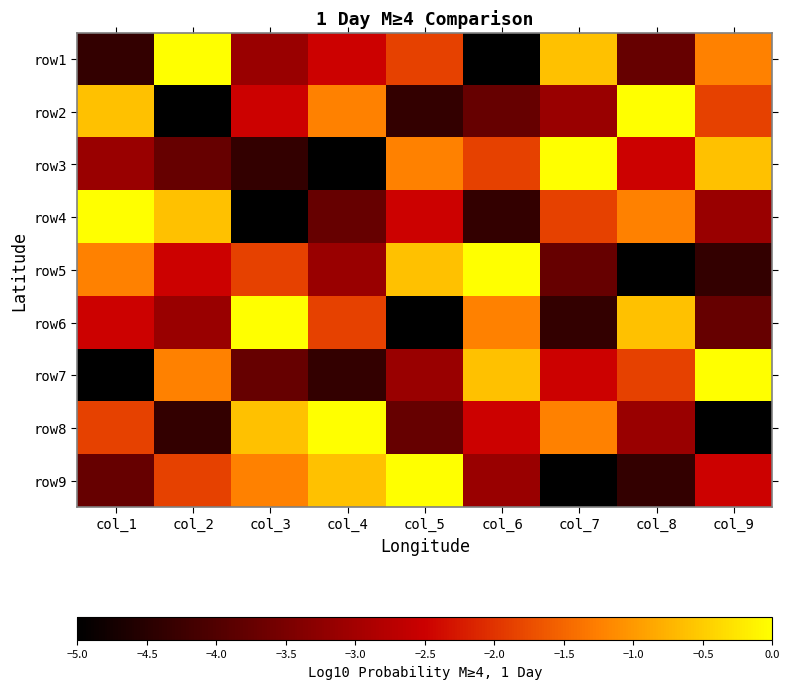

At col_1, list the series in order from smallest to largest.

row7, row1, row9, row3, row6, row8, row5, row2, row4